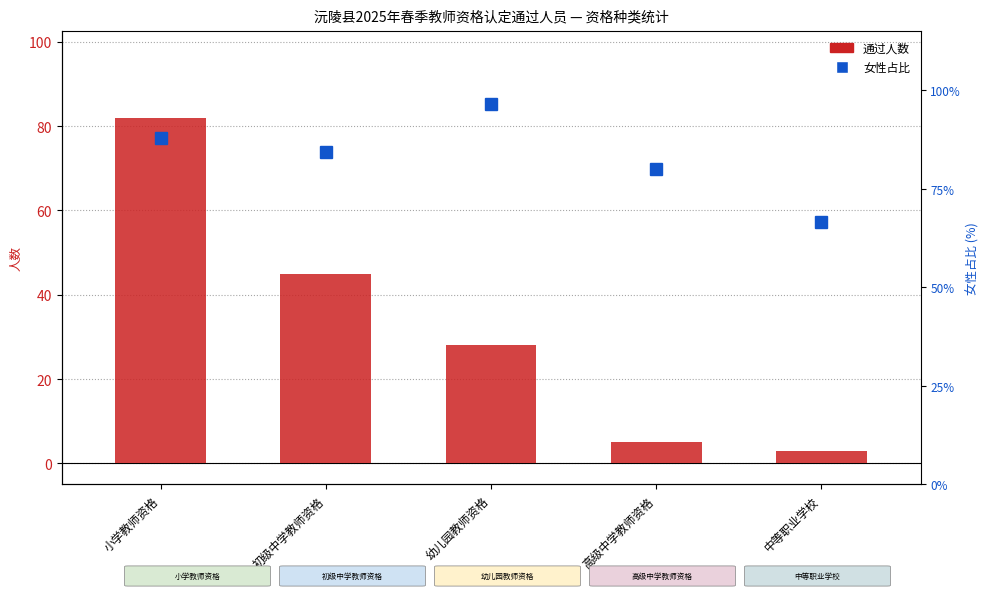

What is the total value across all series at 高级中学教师资格?

85.0